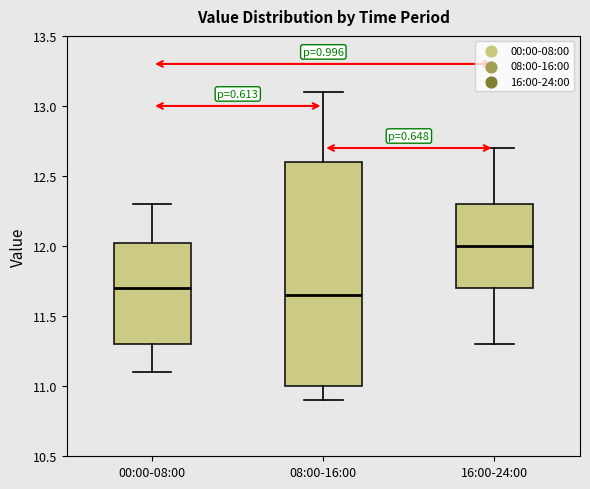

Where does the lower whisker of the box for 08:00-16:00 end on the y-axis? The values are not printed on the chart, so give them approximately, as read against the axis.

10.90